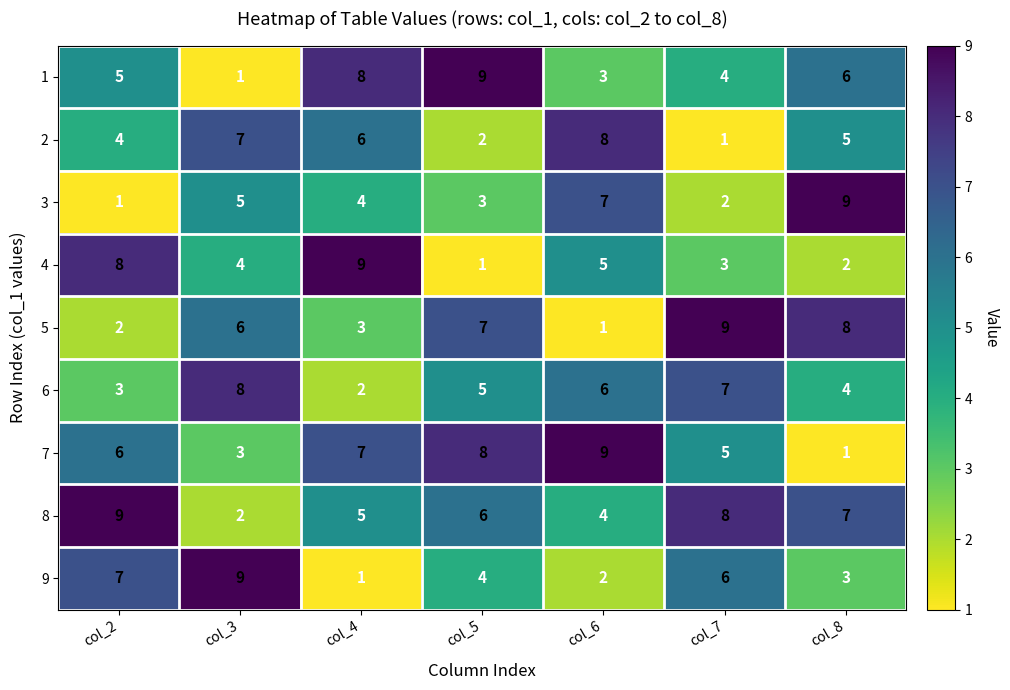

Rank the series at col_3 from lowest to highest value.

1, 8, 7, 4, 3, 5, 2, 6, 9